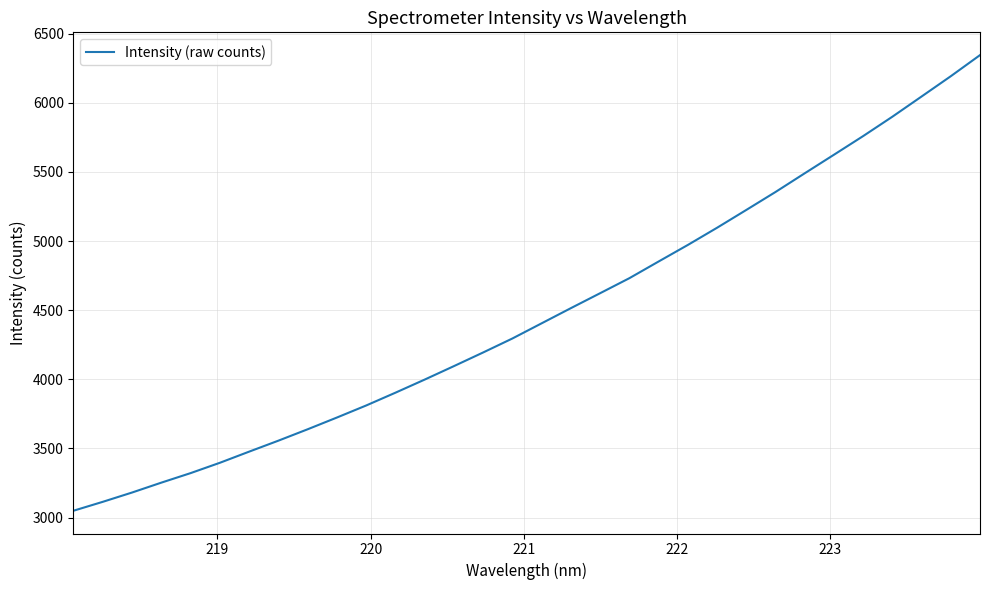

What is the maximum value shown in the chart?

6345.3